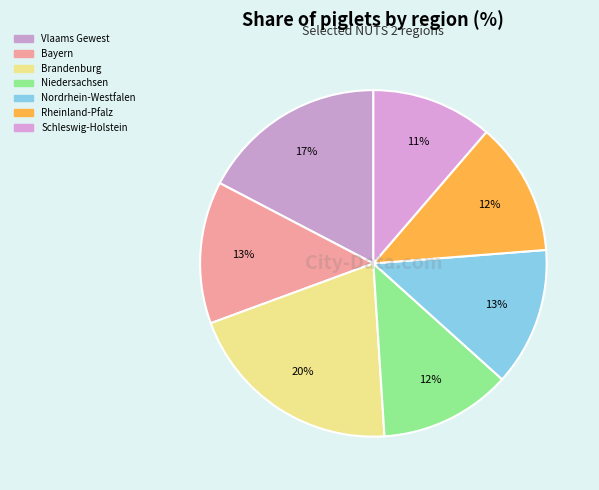

How many slices are in this pie chart?

7